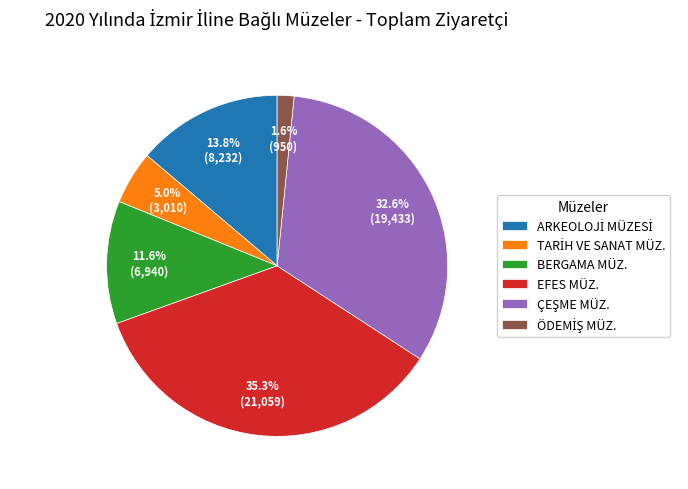

Is there any slice that represents more than half of the pie?

No